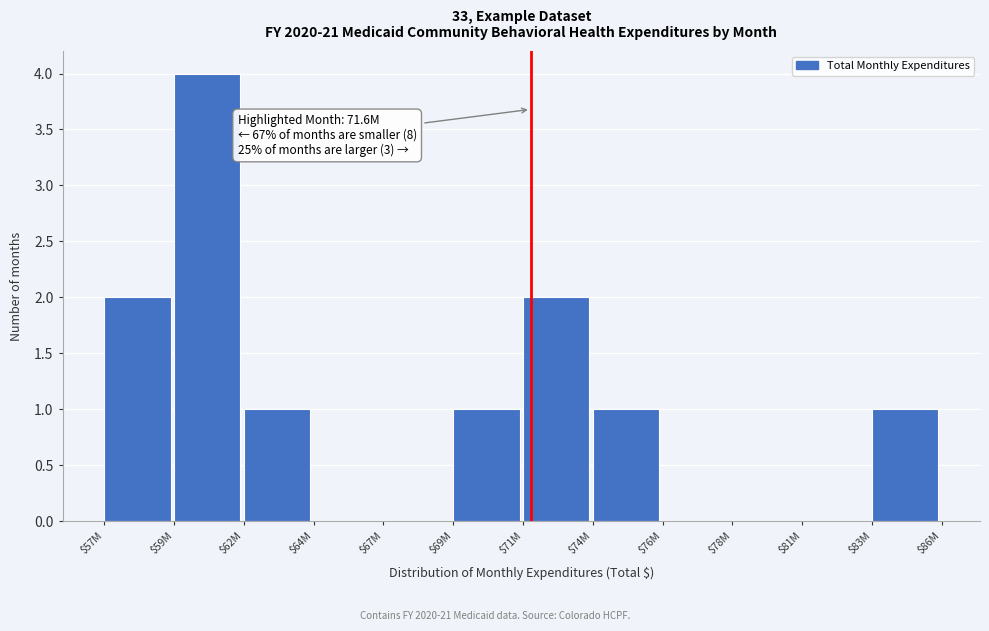

Which label corresponds to the largest value in the chart?

$59M